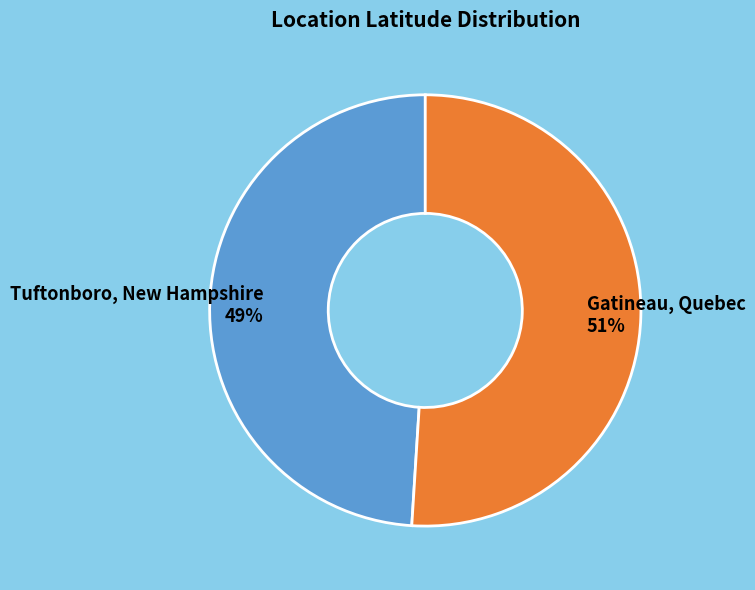

Is there a majority slice in this chart?

Yes